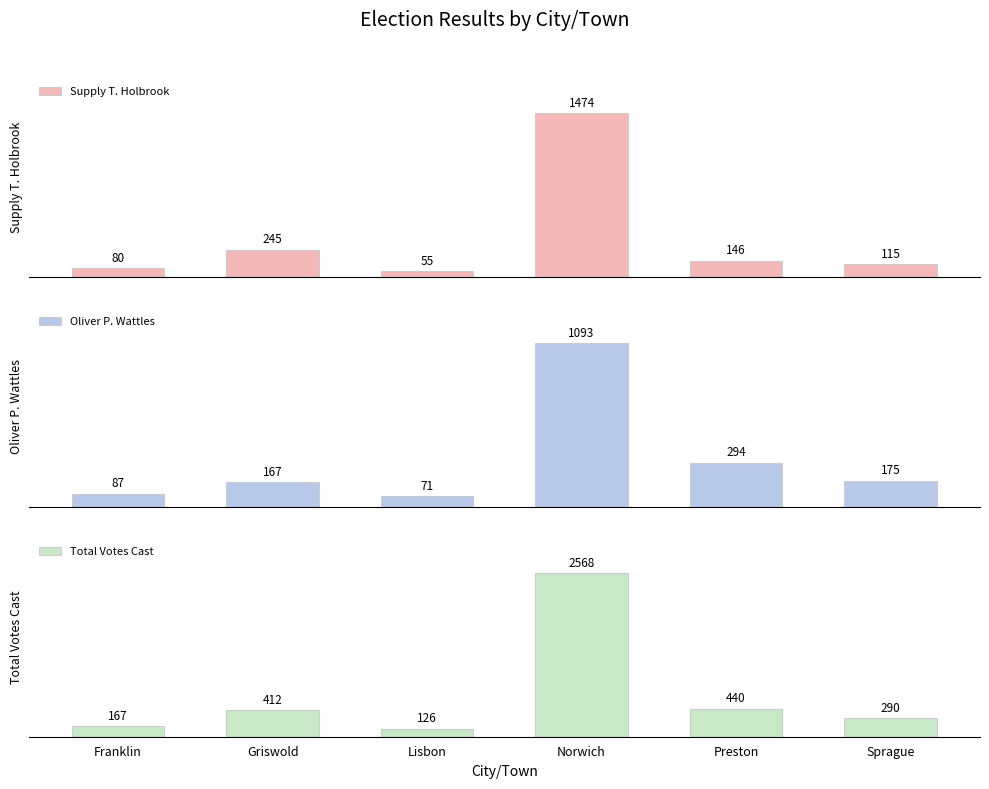

Which series has the largest total across all categories?

Total Votes Cast